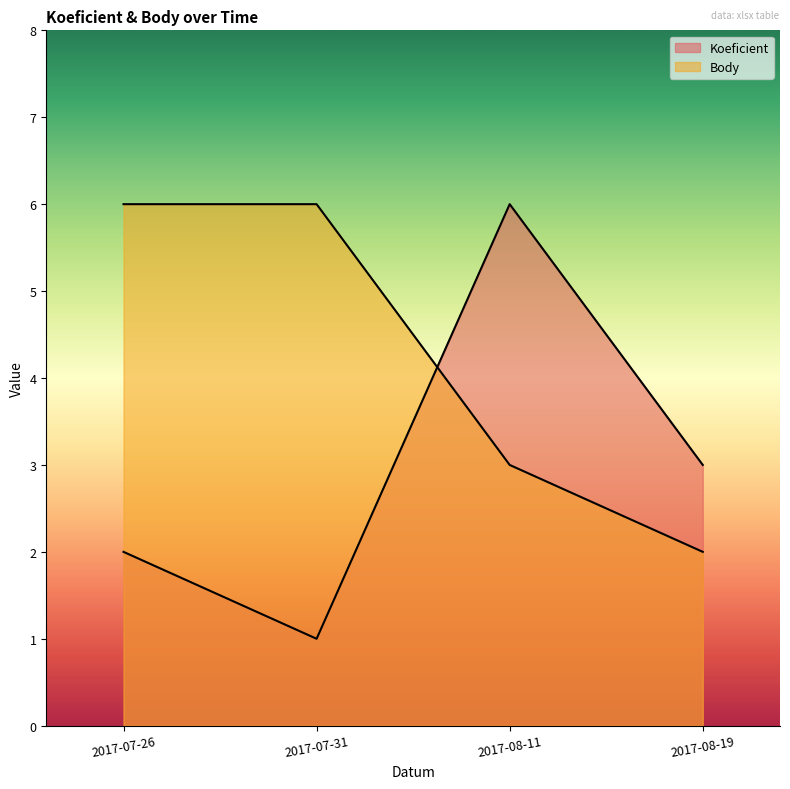

List the labels in order of Koeficient value, largest first.

2017-08-11, 2017-08-19, 2017-07-26, 2017-07-31